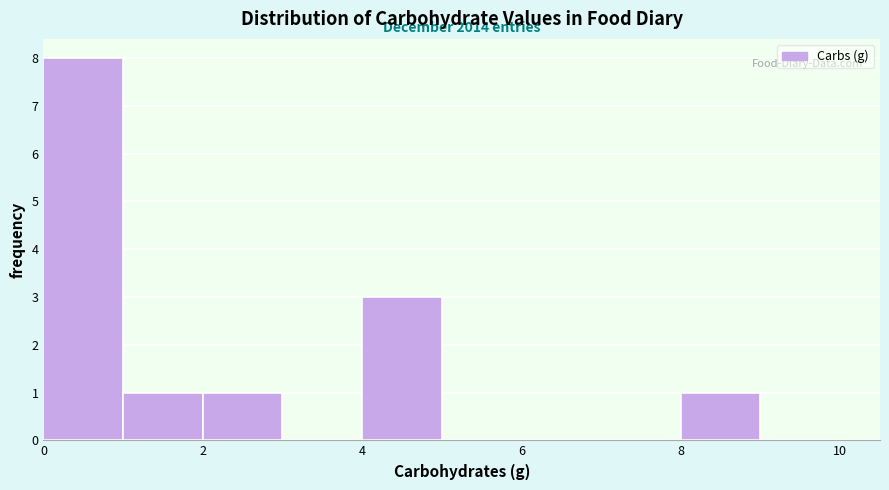

Over which range of the x-axis is the bar tallest?

0 to 1